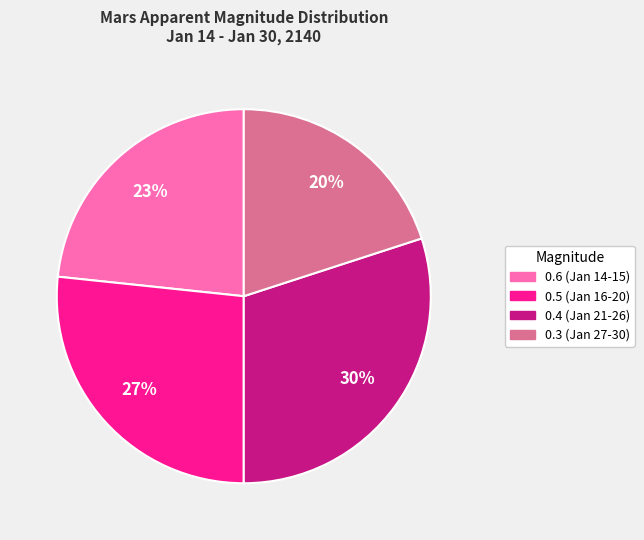

Does any single category account for the majority?

No